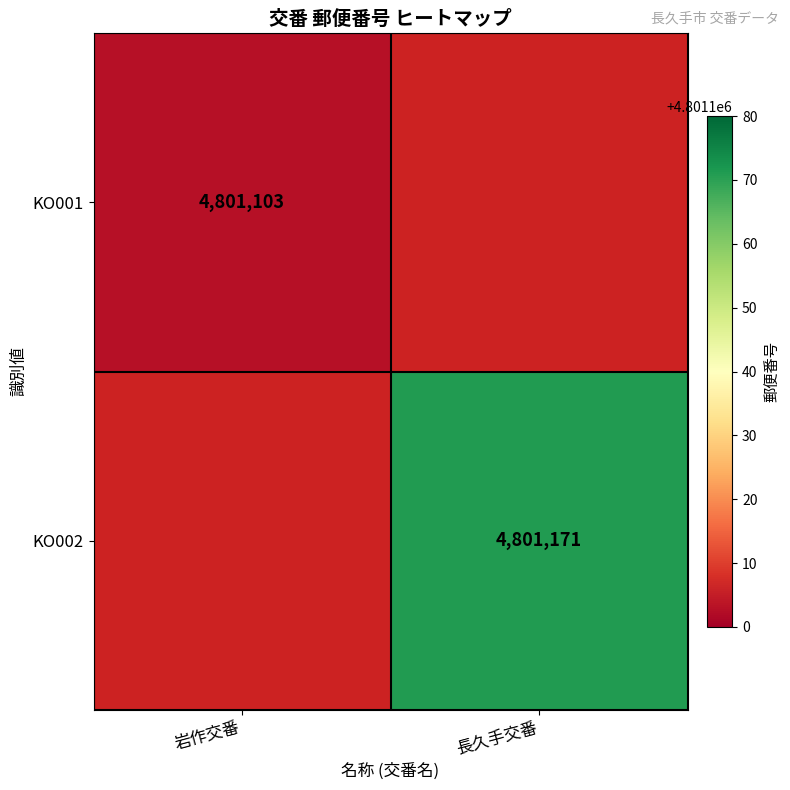

At how many categories does at least one series exceed 4801159?

1